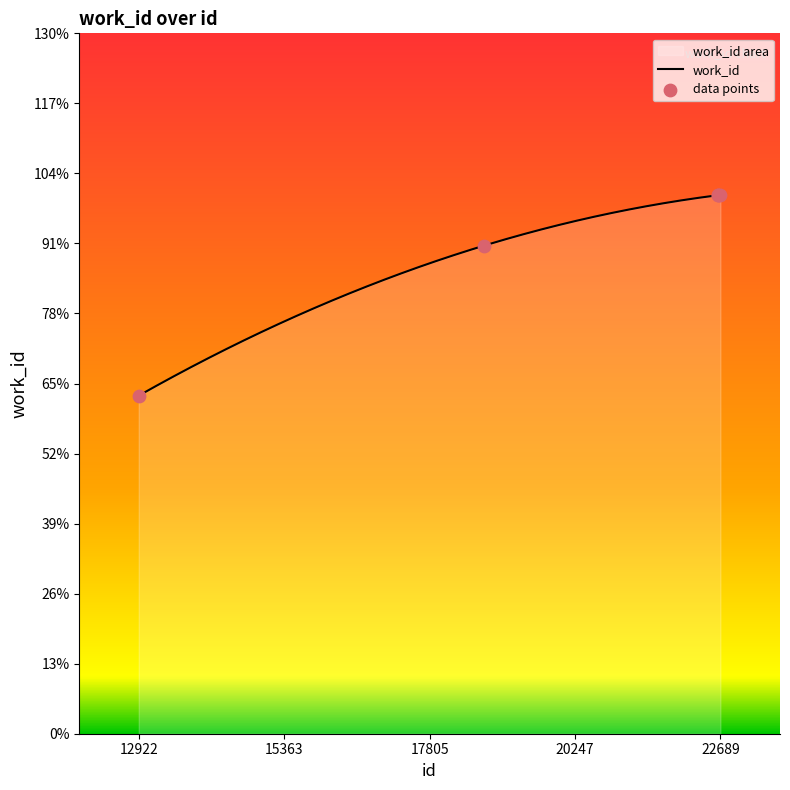

What is the ratio of the value at 12922 to the value at 22641?

0.6